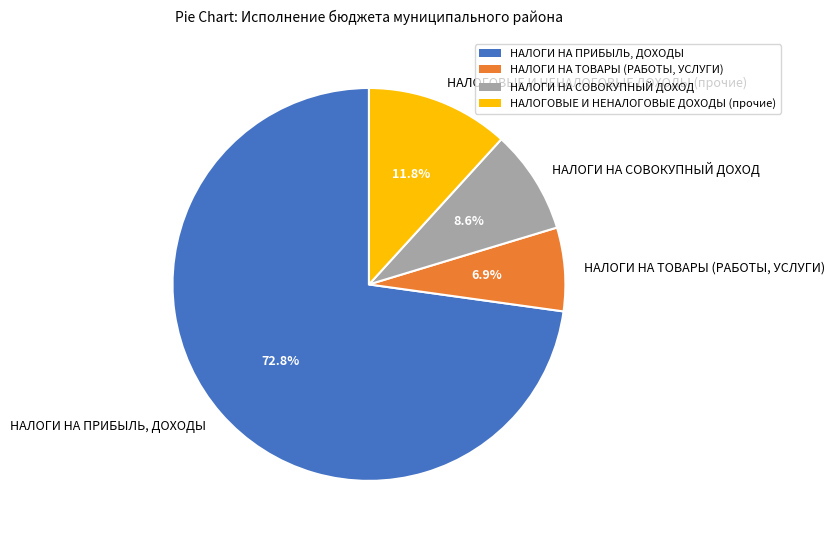

Approximately how many times larger is the value at НАЛОГИ НА СОВОКУПНЫЙ ДОХОД compared to НАЛОГИ НА ТОВАРЫ (РАБОТЫ, УСЛУГИ)?

1.2